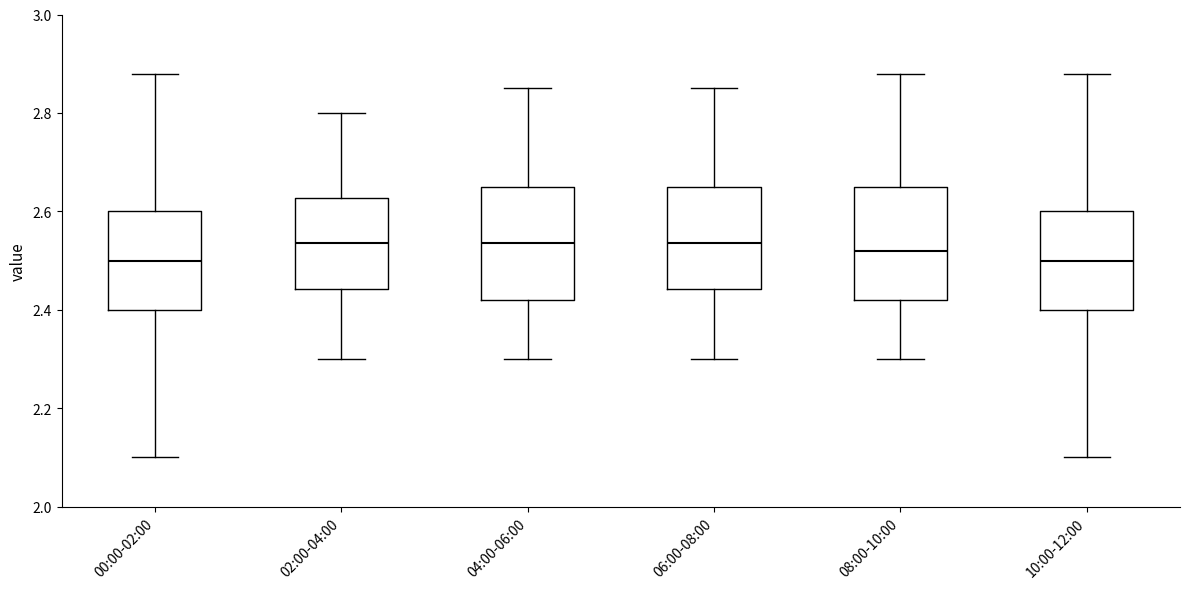

Reading left to right, transcribe this box plot: for each box, give where its median line is, the range the box spans, and where its two whiskers end, as read against the y-axis. The values are not printed on the chart, so give them approximately, as read against the axis.

00:00-02:00: median 2.50, box 2.40 to 2.60, whiskers 2.10 to 2.88
02:00-04:00: median 2.54, box 2.44 to 2.62, whiskers 2.30 to 2.80
04:00-06:00: median 2.54, box 2.42 to 2.66, whiskers 2.30 to 2.86
06:00-08:00: median 2.54, box 2.44 to 2.66, whiskers 2.30 to 2.86
08:00-10:00: median 2.52, box 2.42 to 2.66, whiskers 2.30 to 2.88
10:00-12:00: median 2.50, box 2.40 to 2.60, whiskers 2.10 to 2.88